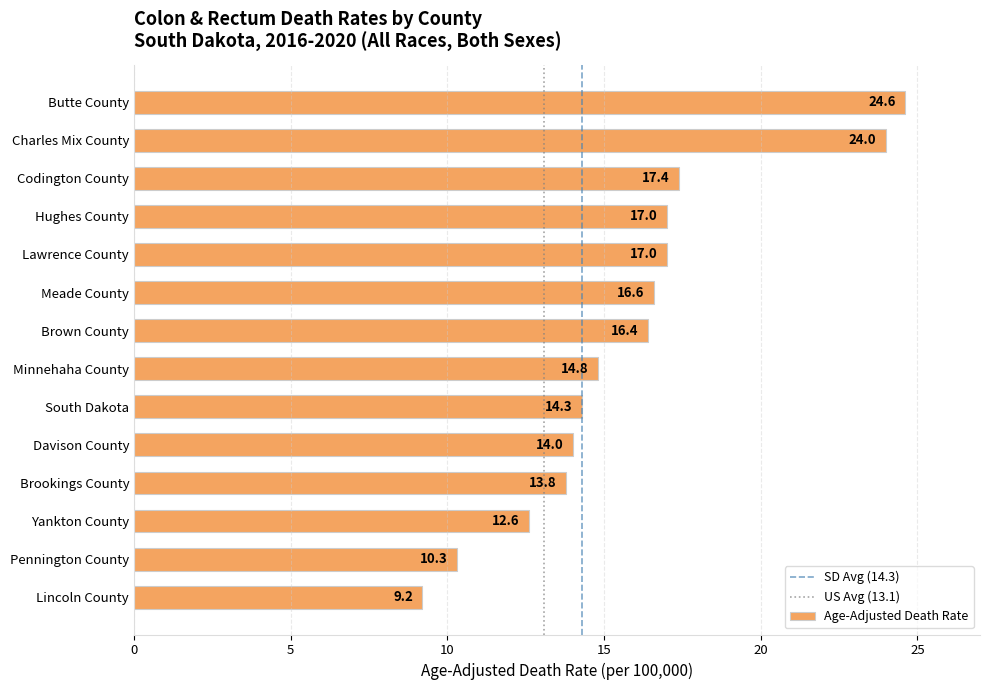

How many data points are less than 16?

7